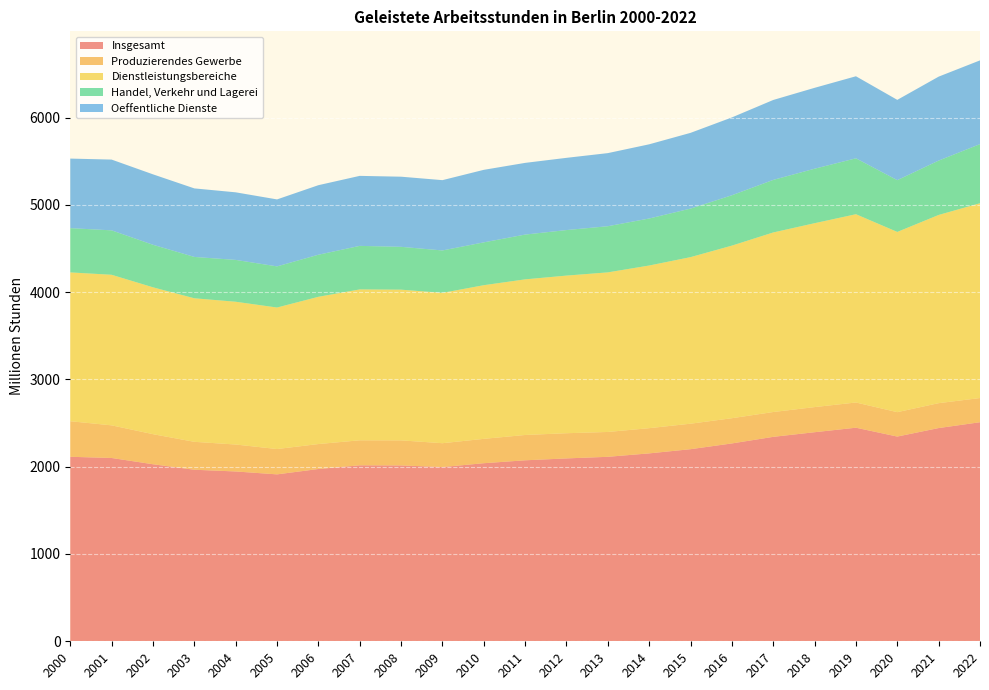

Reading right to left, extract all data points from this chart.

Insgesamt: 2022=2509.6	2021=2442.8	2020=2345.4	2019=2446.8	2018=2395.2	2017=2342.1	2016=2266.7	2015=2200.7	2014=2152.7	2013=2113.5	2012=2095.0	2011=2073.5	2010=2040.0	2009=1996.1	2008=2014.6	2007=2016.1	2006=1973.7	2005=1912.3	2004=1945.5	2003=1965.3	2002=2028.2	2001=2100.0	2000=2113.7
Produzierendes Gewerbe: 2022=277.2	2021=285.2	2020=279.4	2019=288.8	2018=287.7	2017=284.4	2016=288.9	2015=292.0	2014=288.8	2013=284.6	2012=288.6	2011=290.1	2010=279.1	2009=273.1	2008=287.0	2007=286.5	2006=285.9	2005=290.1	2004=308.7	2003=319.8	2002=344.5	2001=373.8	2000=407.5
Dienstleistungsbereiche: 2022=2231.7	2021=2156.2	2020=2064.7	2019=2157.1	2018=2106.7	2017=2057.1	2016=1977.3	2015=1908.2	2014=1863.4	2013=1828.3	2012=1805.8	2011=1782.8	2010=1760.2	2009=1722.4	2008=1726.7	2007=1728.6	2006=1686.8	2005=1621.2	2004=1635.7	2003=1644.4	2002=1682.5	2001=1724.9	2000=1704.8
Handel, Verkehr und Lagerei: 2022=677.2	2021=622.8	2020=593.1	2019=640.4	2018=624.2	2017=602.1	2016=577.0	2015=556.0	2014=538.6	2013=528.7	2012=521.6	2011=513.0	2010=490.8	2009=485.9	2008=490.6	2007=498.7	2006=481.9	2005=471.3	2004=479.3	2003=473.8	2002=487.3	2001=509.0	2000=507.1
Oeffentliche Dienste: 2022=959.4	2021=961.9	2020=919.9	2019=939.9	2018=926.7	2017=915.7	2016=891.6	2015=867.8	2014=850.0	2013=837.5	2012=827.5	2011=821.4	2010=830.8	2009=805.4	2008=803.5	2007=802.0	2006=796.8	2005=767.2	2004=774.2	2003=785.2	2002=806.9	2001=810.7	2000=796.8